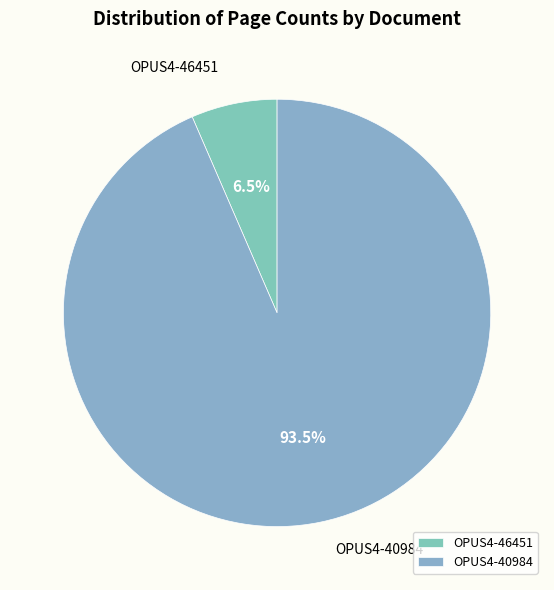

Does OPUS4-46451 account for over 50% of the chart?

No